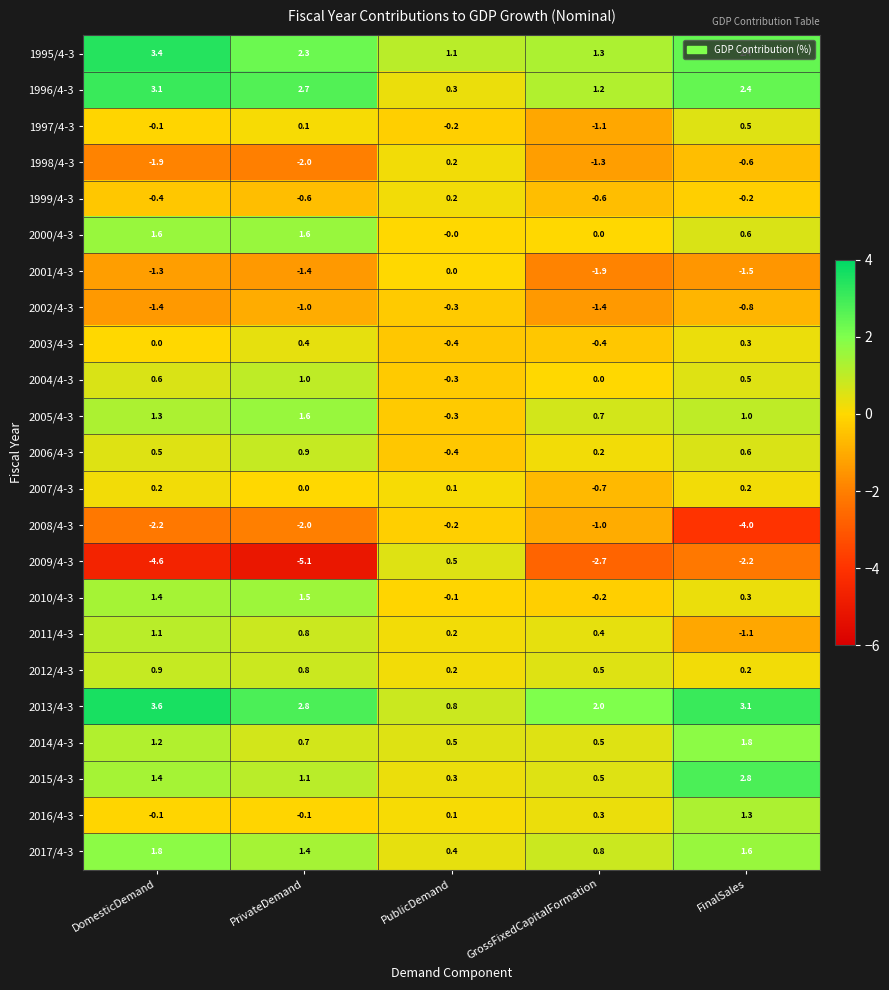

List the labels in order of 2013/4-3 value, smallest first.

PublicDemand, GrossFixedCapitalFormation, PrivateDemand, FinalSales, DomesticDemand